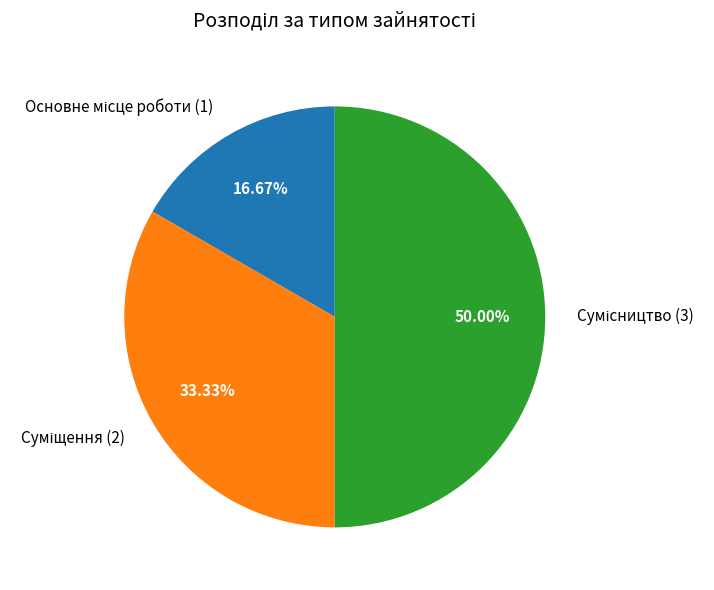

What percentage is the Основне місце роботи slice, to the nearest percent?

17%